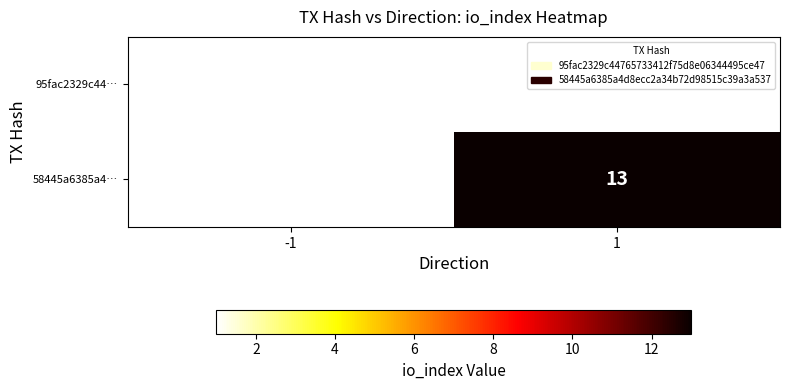

True or false: 58445a6385a4… has a value of 13 at 1.

True